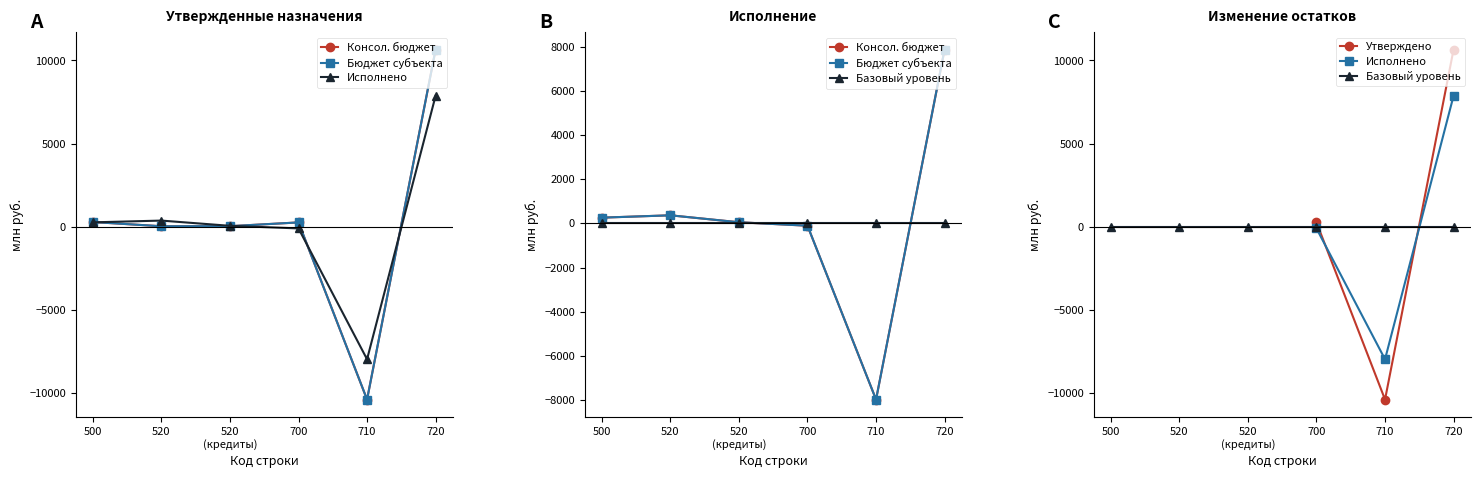

How many interior local peaks does the Исполнено (бюджет субъекта) series have?

1